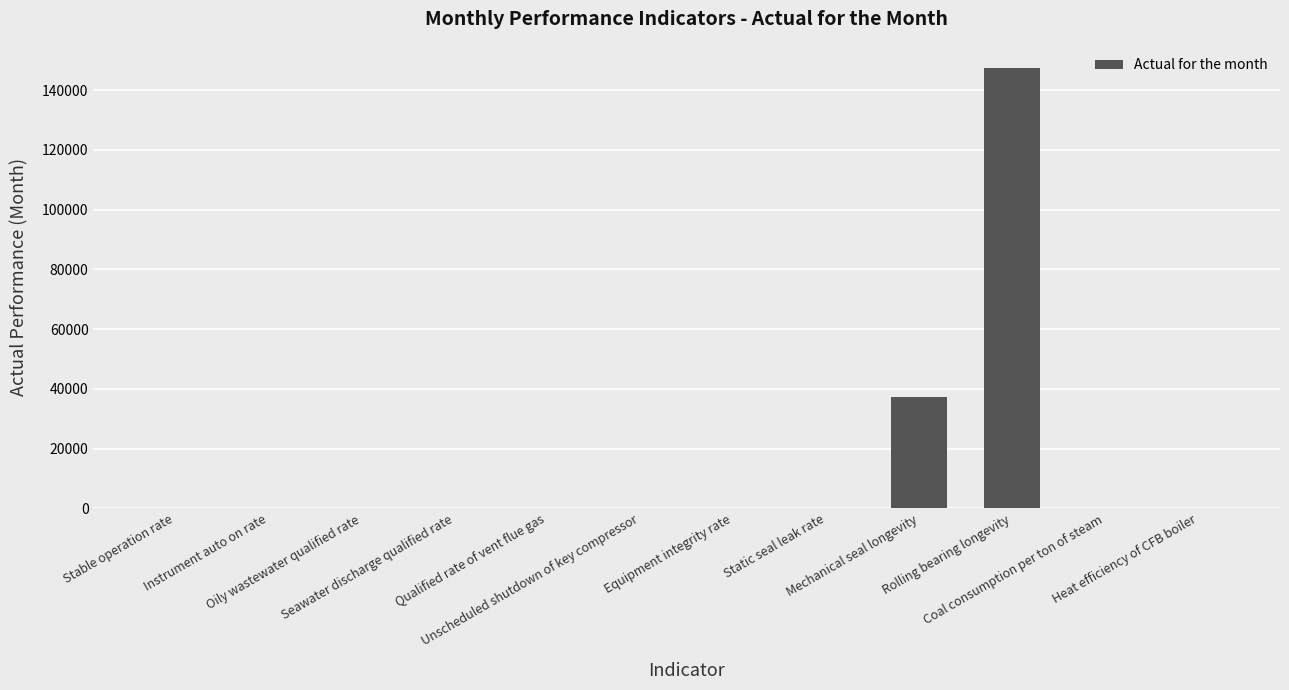

What is the greatest value displayed?

147490.0